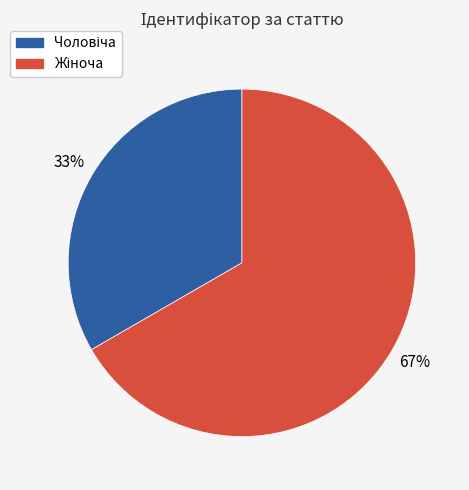

How many slices are in this pie chart?

2